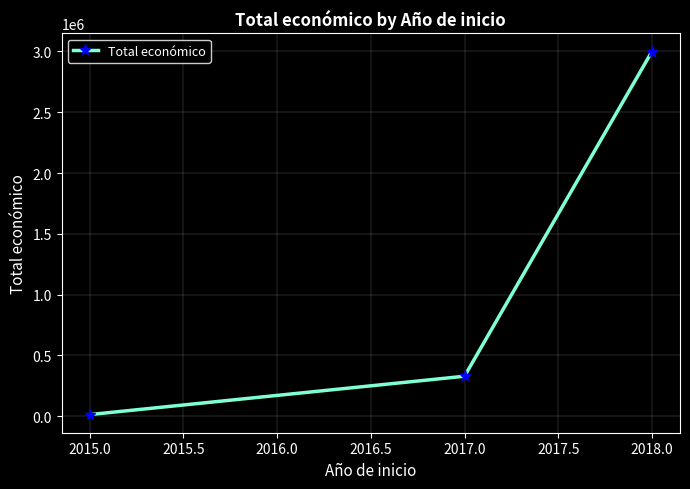

What is the label of the 1st point from the right?

2018.0